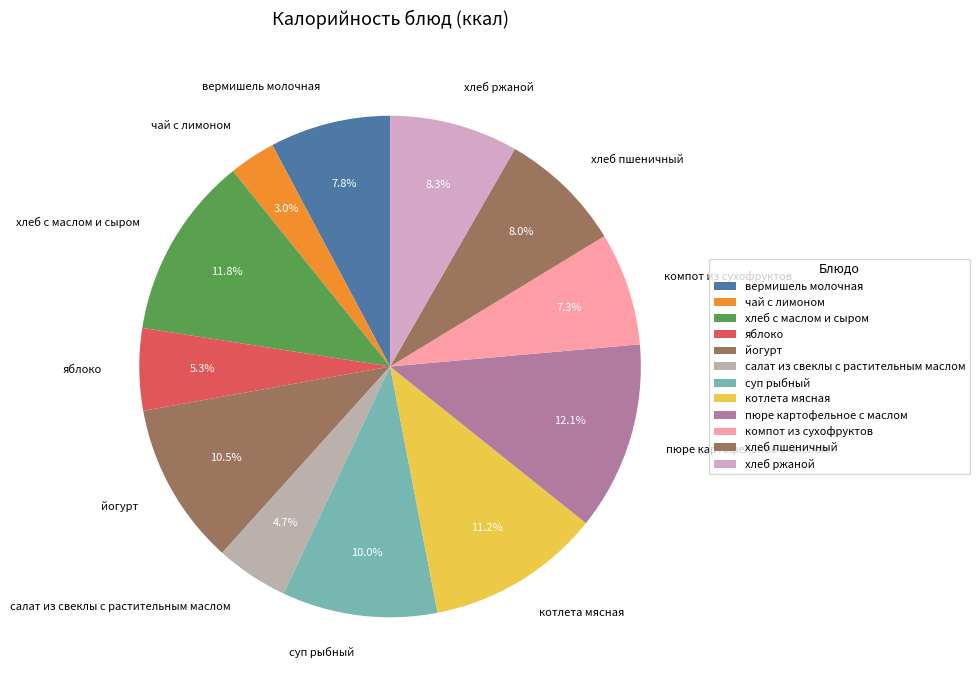

Between компот из сухофруктов and котлета мясная, which is larger?

котлета мясная